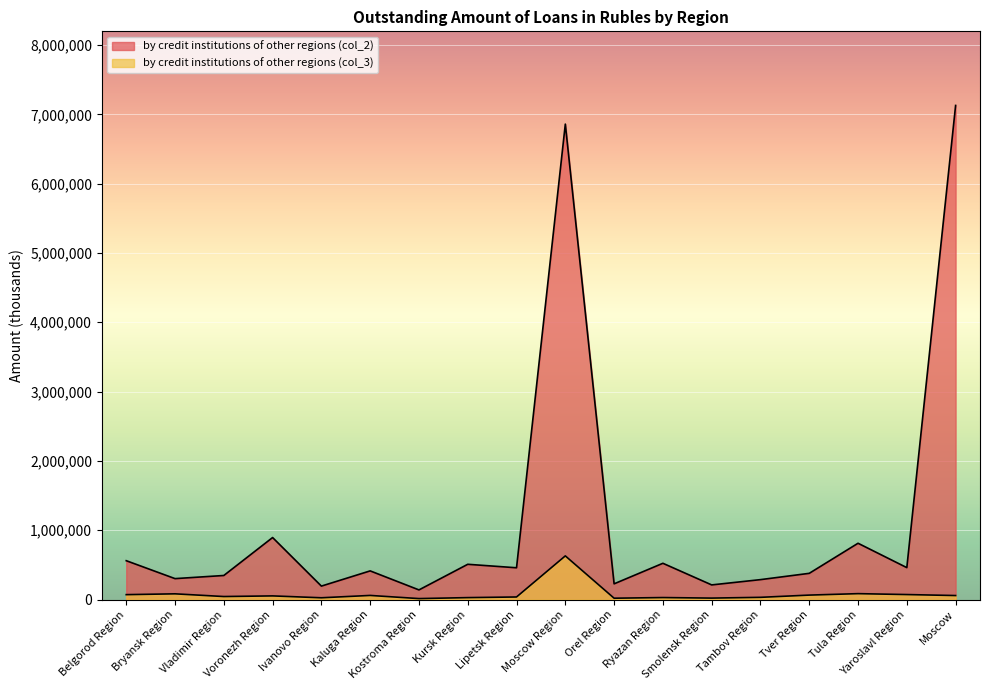

Rank the series by their maximum value, from lowest to highest.

by credit institutions of other regions (col_3), by credit institutions of other regions (col_2)